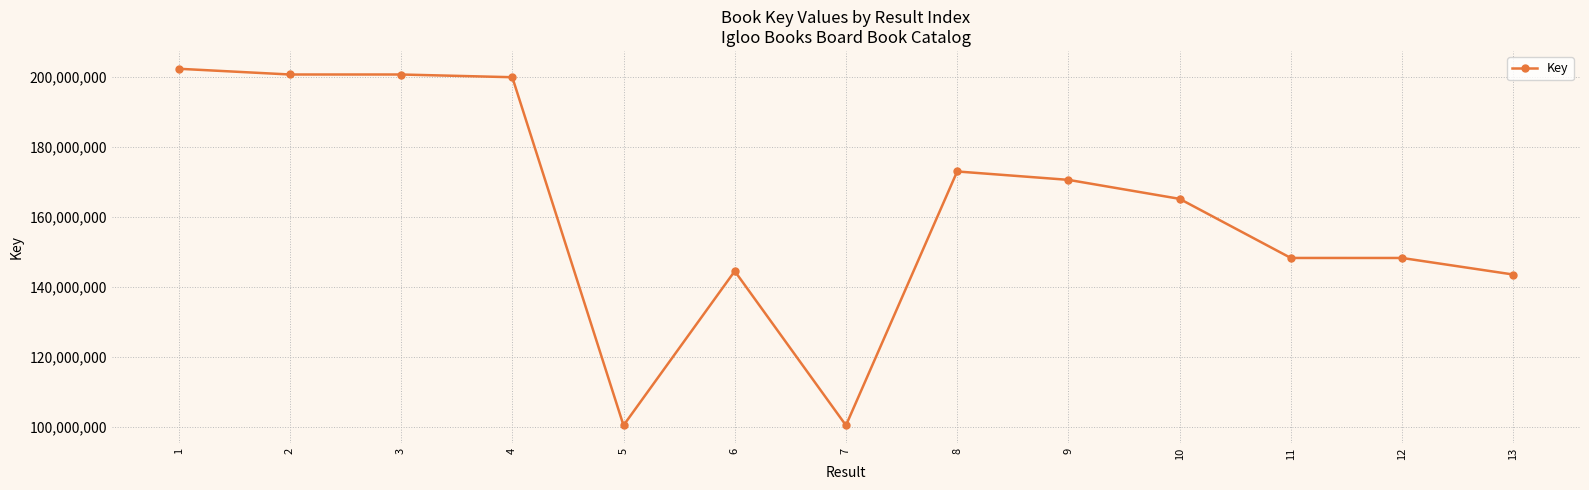

Is it true that the value at 9 is 170640760?

True